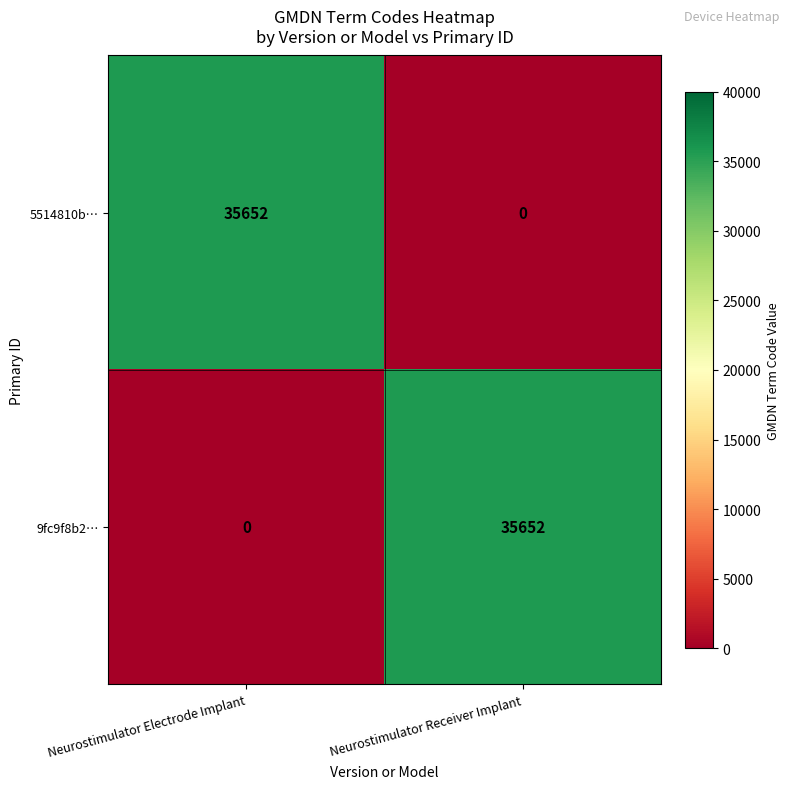

What is the total value across all series at Neurostimulator Receiver Implant?

35652